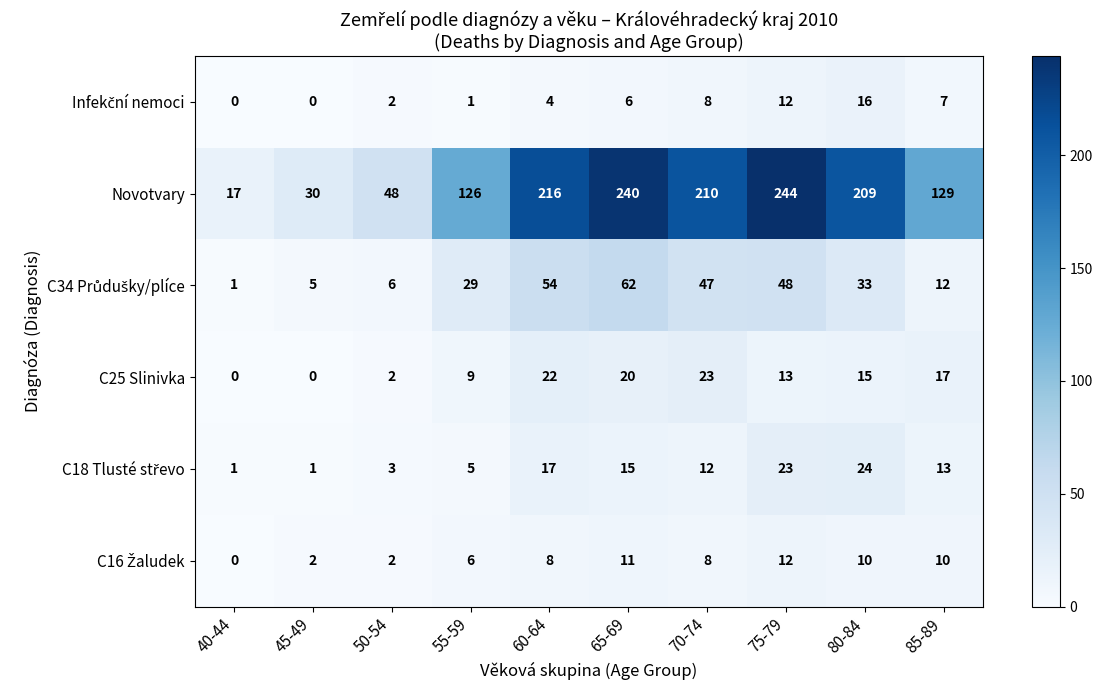

Which series has the largest total across all categories?

Novotvary